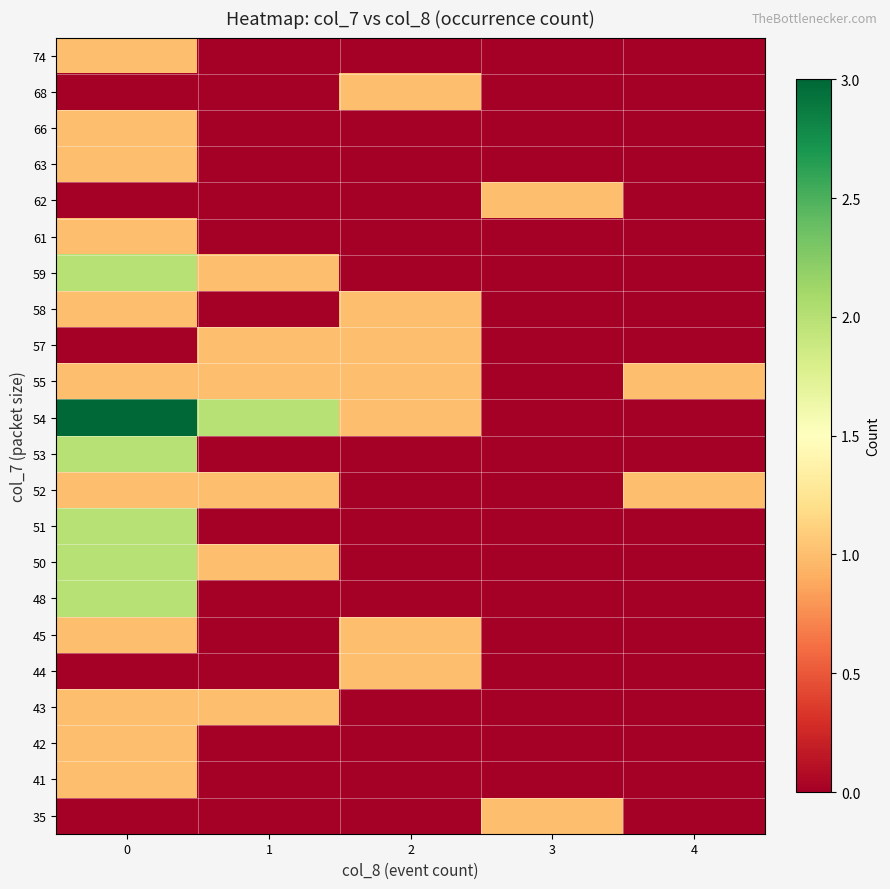

At how many categories does at least one series exceed 0?

5